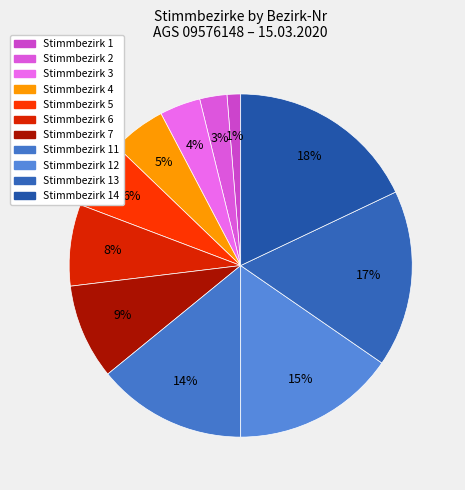

Is it true that Stimmbezirk 11 is 14% of the pie?

True